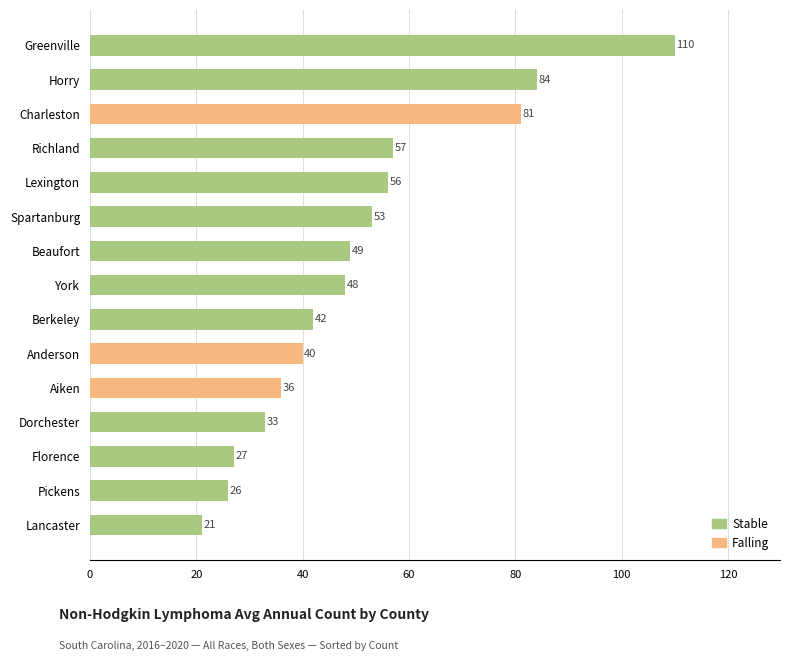

How many bars are there in total?

15